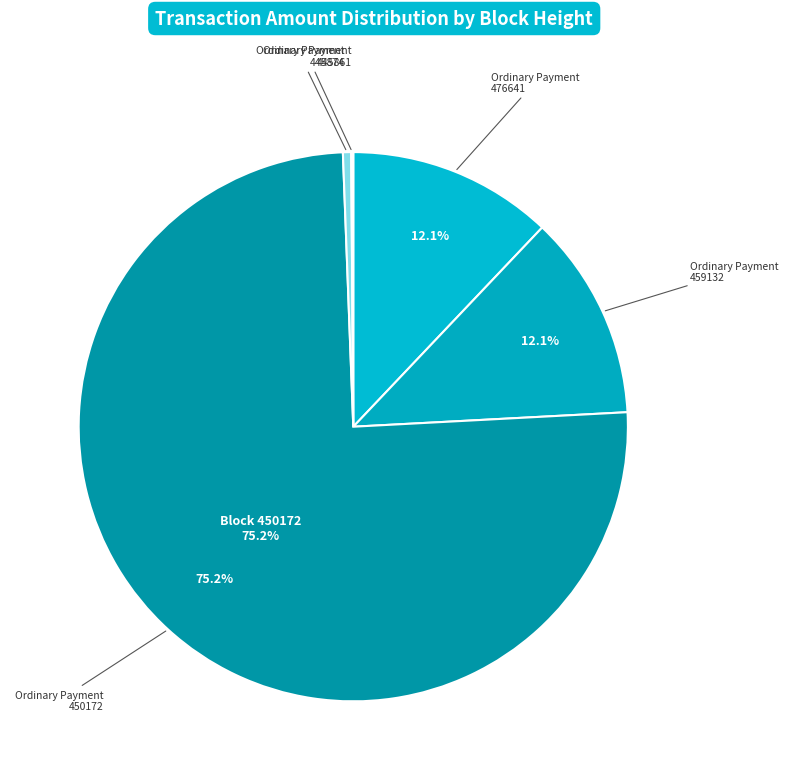

To the nearest percent, what is the difference between the largest and smallest slice percentages?

75%